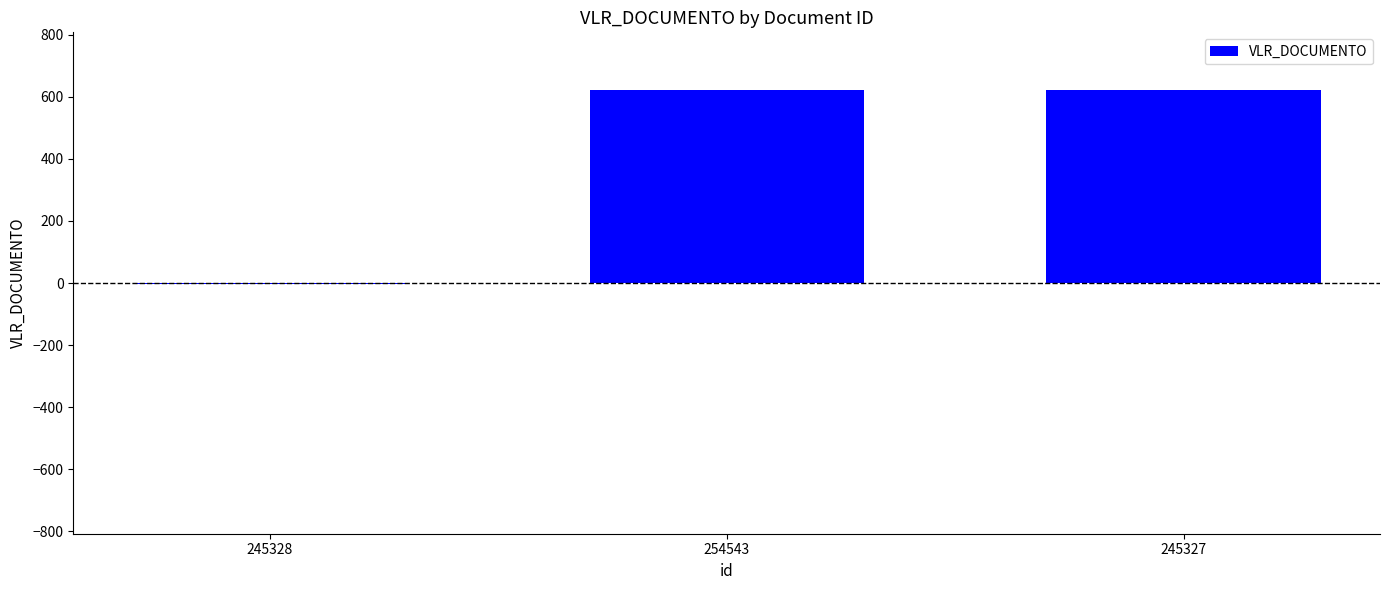

The chart shows a value of 858.2 at 245327. True or false?

False